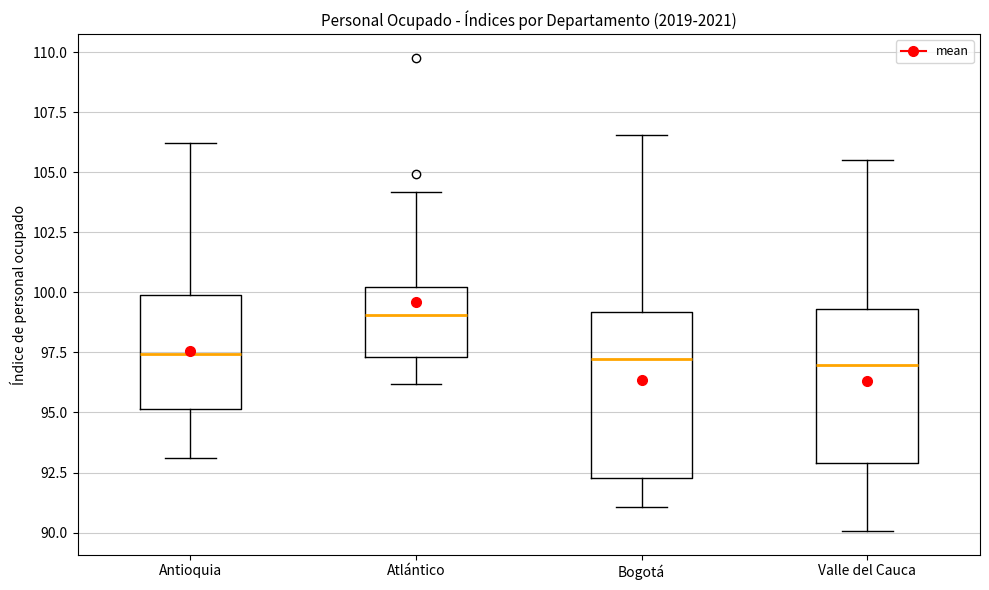

Reading left to right, read every box against the y-axis: the position of its median line, the range the box covers, and the ends of its whiskers. The values are not printed on the chart, so give them approximately, as read against the axis.

Antioquia: median 97.5, box 95.0 to 100.0, whiskers 93.0 to 106.0
Atlántico: median 99.0, box 97.5 to 100.0, whiskers 96.0 to 104.0
Bogotá: median 97.0, box 92.5 to 99.0, whiskers 91.0 to 106.5
Valle del Cauca: median 97.0, box 93.0 to 99.5, whiskers 90.0 to 105.5